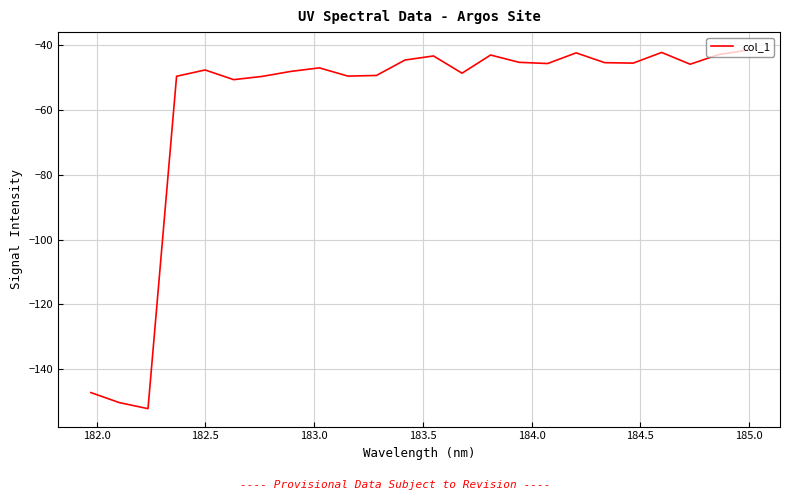

What is the difference between the maximum and minimum values?

110.5